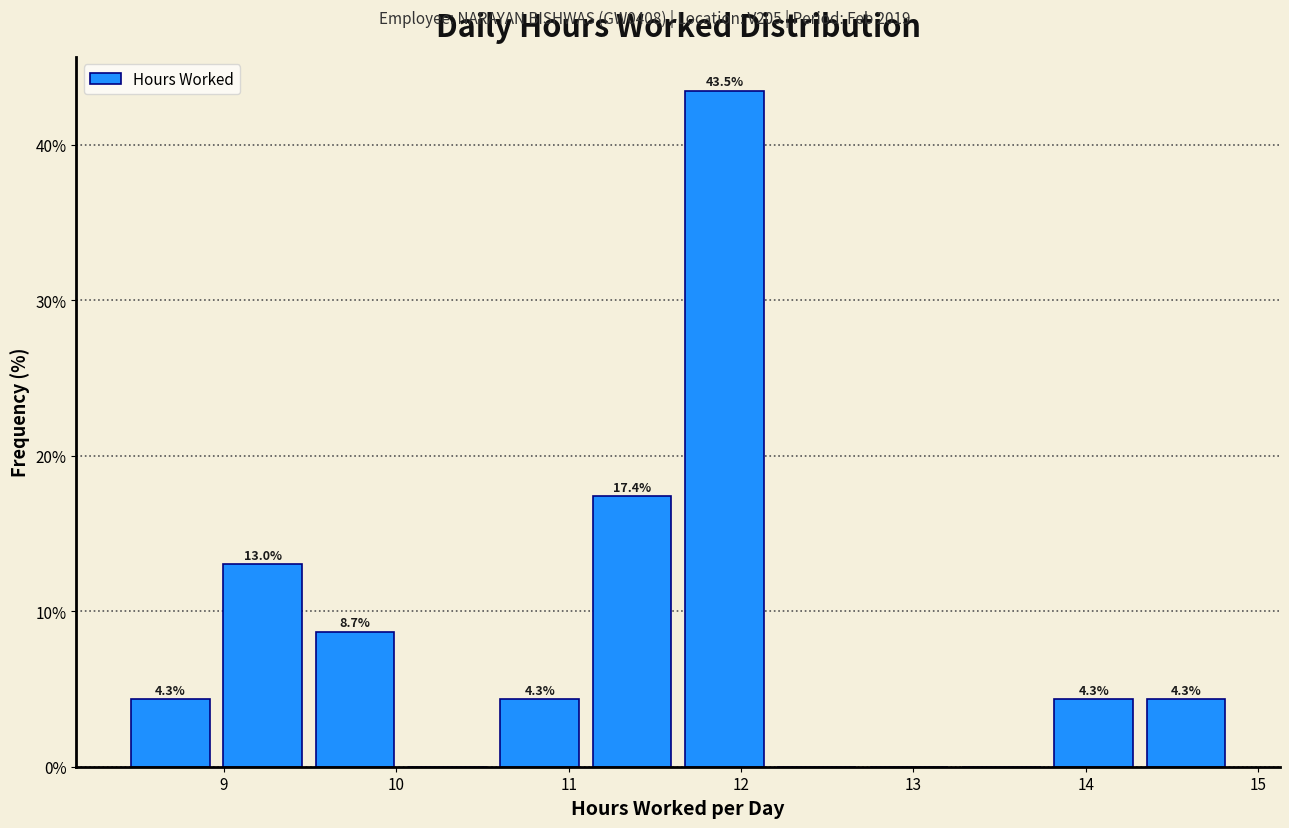

Which range on the x-axis has the tallest bar?

11.7 to 12.2